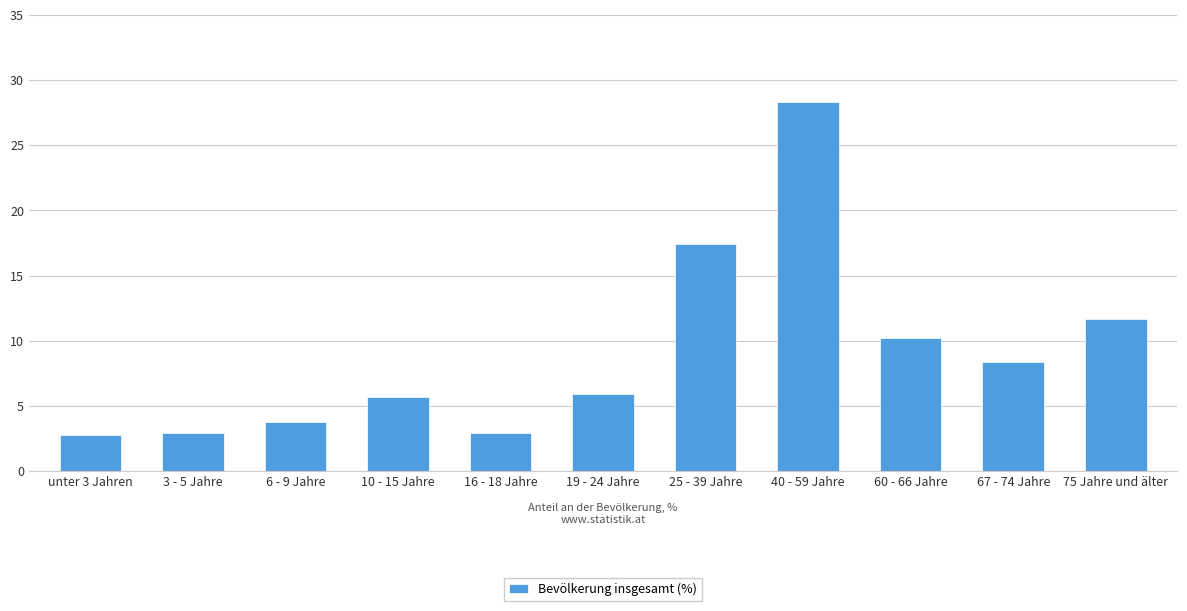

The chart shows a value of 24.2 at 25 - 39 Jahre. True or false?

False